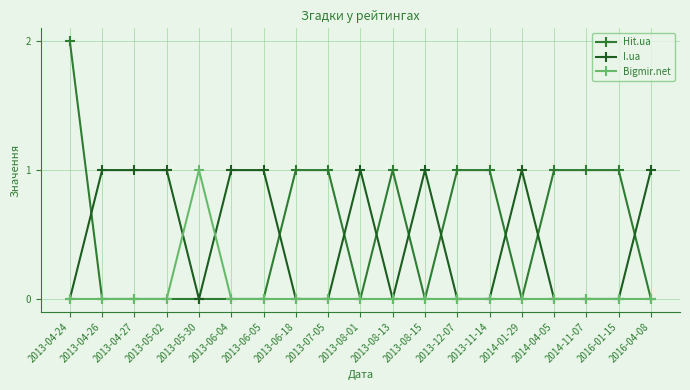

Reading left to right, what are all the values shown in this chart?

Hit.ua: 2013-04-24=2	2013-04-26=0	2013-04-27=0	2013-05-02=0	2013-05-30=0	2013-06-04=0	2013-06-05=0	2013-06-18=1	2013-07-05=1	2013-08-01=0	2013-08-13=1	2013-08-15=0	2013-12-07=1	2013-11-14=1	2014-01-29=0	2014-04-05=1	2014-11-07=1	2016-01-15=1	2016-04-08=0
I.ua: 2013-04-24=0	2013-04-26=1	2013-04-27=1	2013-05-02=1	2013-05-30=0	2013-06-04=1	2013-06-05=1	2013-06-18=0	2013-07-05=0	2013-08-01=1	2013-08-13=0	2013-08-15=1	2013-12-07=0	2013-11-14=0	2014-01-29=1	2014-04-05=0	2014-11-07=0	2016-01-15=0	2016-04-08=1
Bigmir.net: 2013-04-24=0	2013-04-26=0	2013-04-27=0	2013-05-02=0	2013-05-30=1	2013-06-04=0	2013-06-05=0	2013-06-18=0	2013-07-05=0	2013-08-01=0	2013-08-13=0	2013-08-15=0	2013-12-07=0	2013-11-14=0	2014-01-29=0	2014-04-05=0	2014-11-07=0	2016-01-15=0	2016-04-08=0